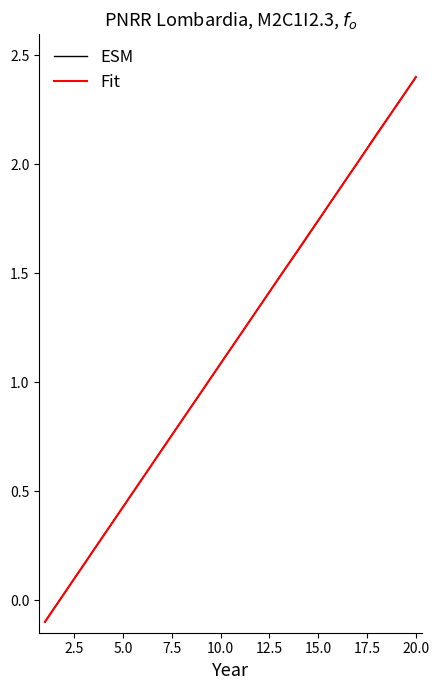

Which series has the widest spread of values?

Fit